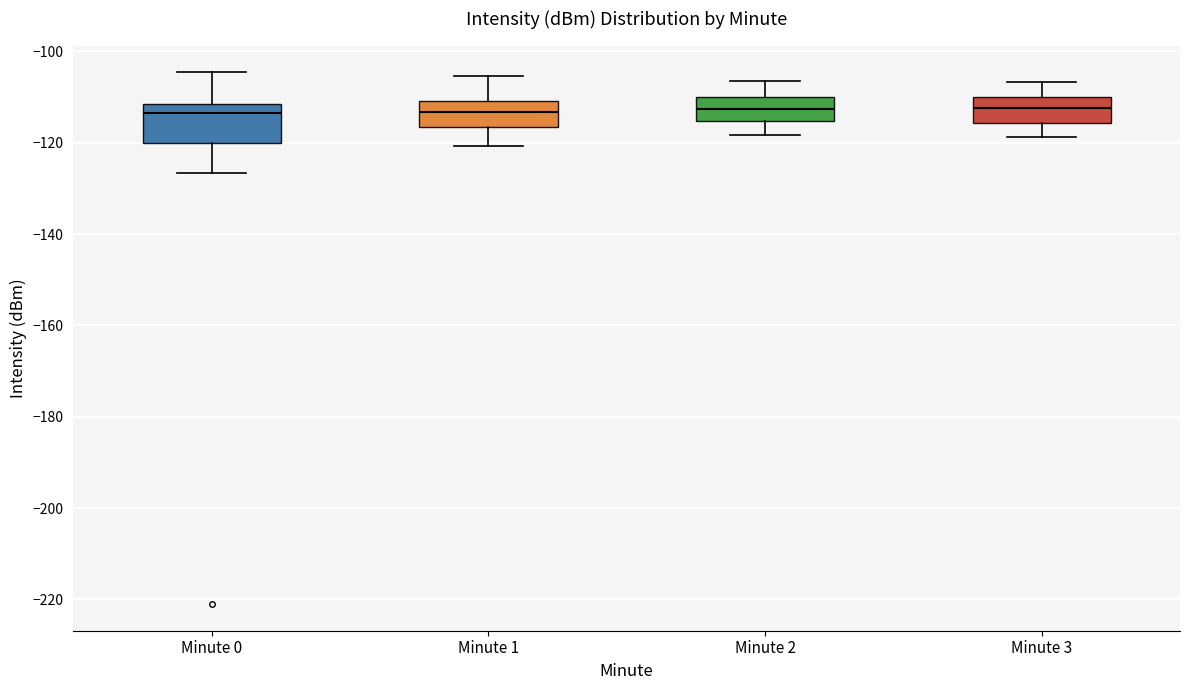

Reading left to right, read every box against the y-axis: the position of its median line, the range the box covers, and the ends of its whiskers. The values are not printed on the chart, so give them approximately, as read against the axis.

Minute 0: median -114, box -120 to -112, whiskers -126 to -104
Minute 1: median -114, box -116 to -110, whiskers -120 to -106
Minute 2: median -112, box -116 to -110, whiskers -118 to -106
Minute 3: median -112, box -116 to -110, whiskers -118 to -106